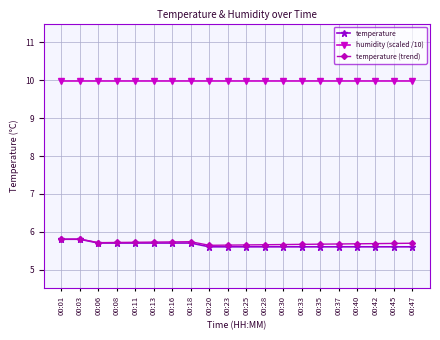

Which series has the largest total across all categories?

humidity (scaled /10)